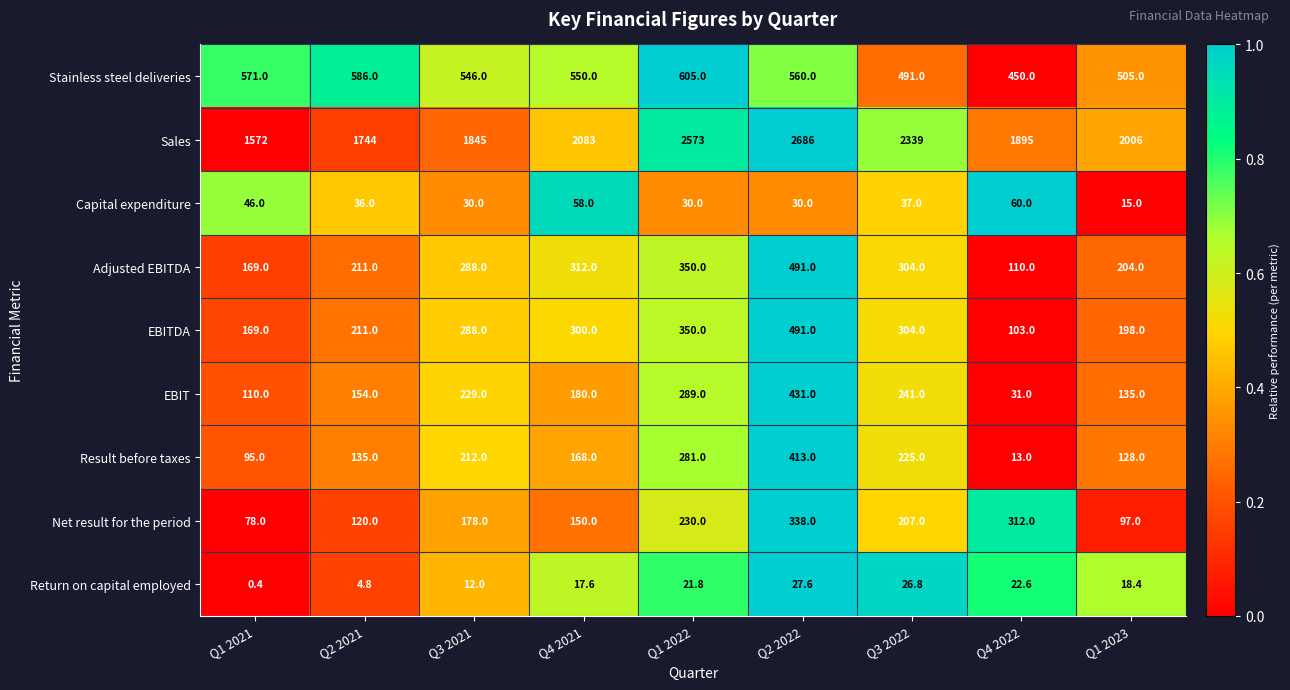

What is the difference between the second highest and second lowest values in the EBITDA series?

181.0